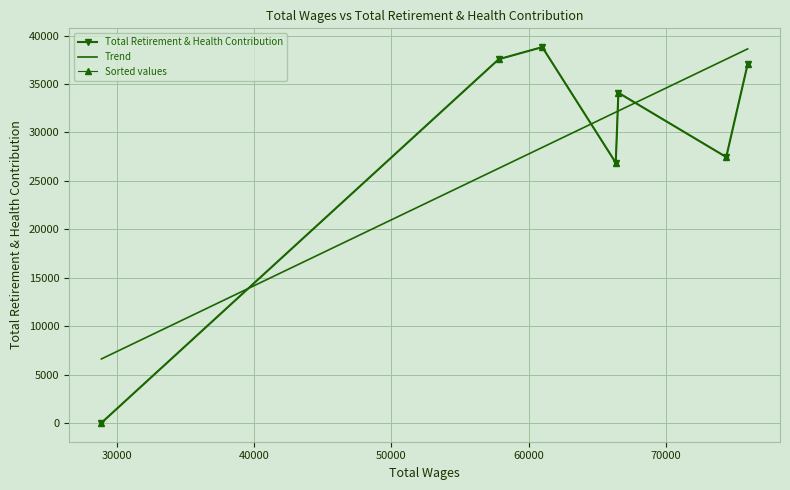

What is the maximum value shown in the chart?

38809.0